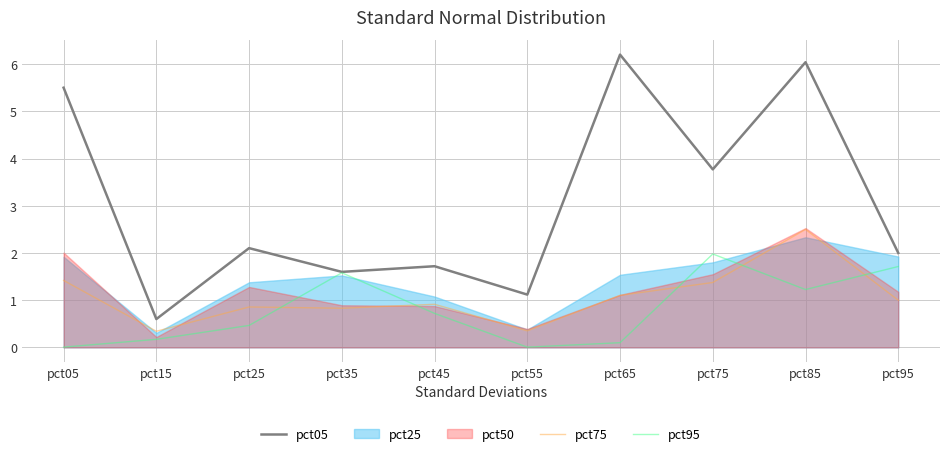

Is the value of pct95 at pct45 greater than the value of pct05 at pct25?

No